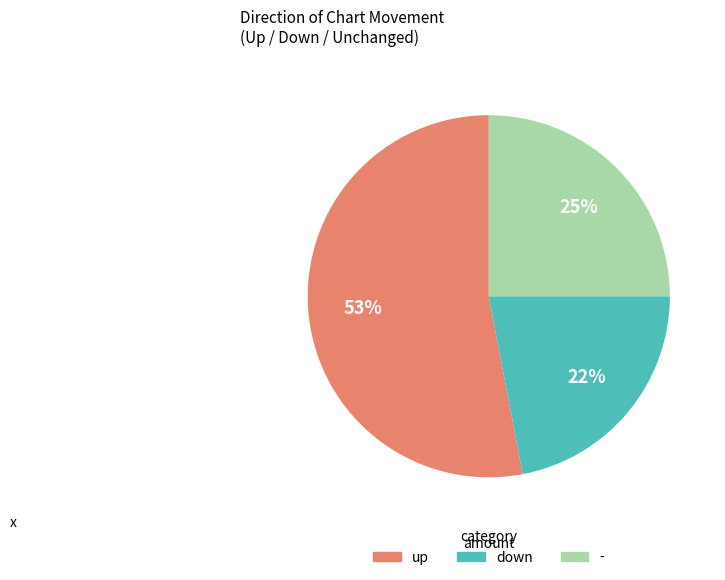

To the nearest percent, what is the combined percentage of up and -?

78%